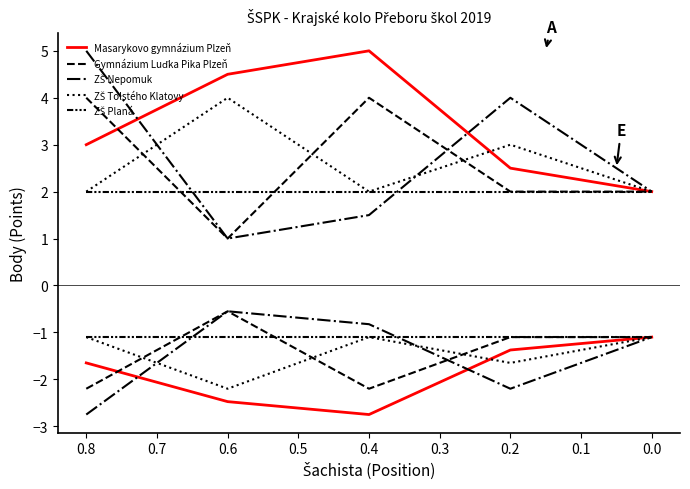

True or false: ZŠ Planá and ZŠ Tolstého Klatovy cross at least once.

False